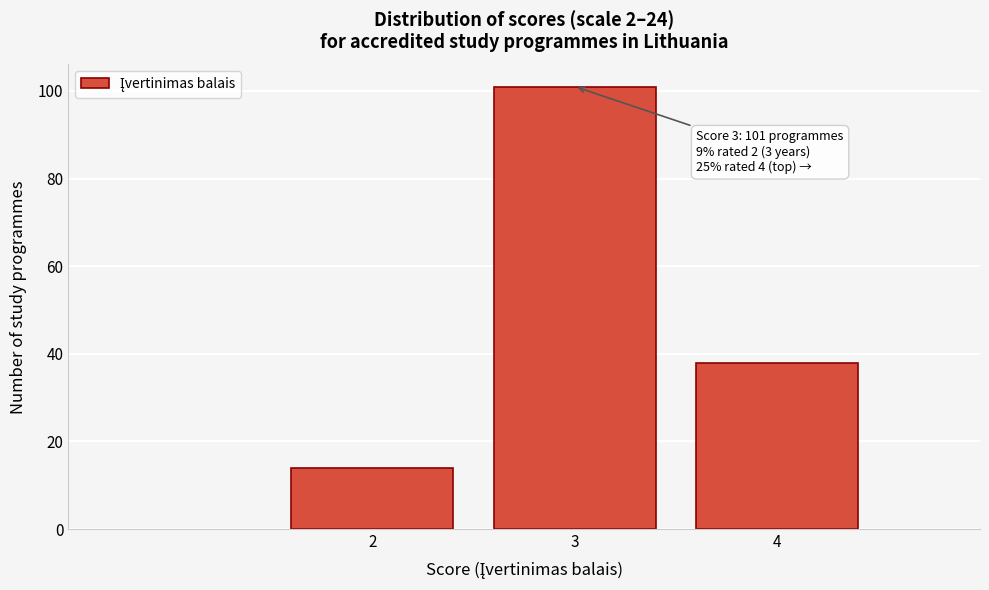

Reading left to right, extract all data points from this chart.

14	101	38